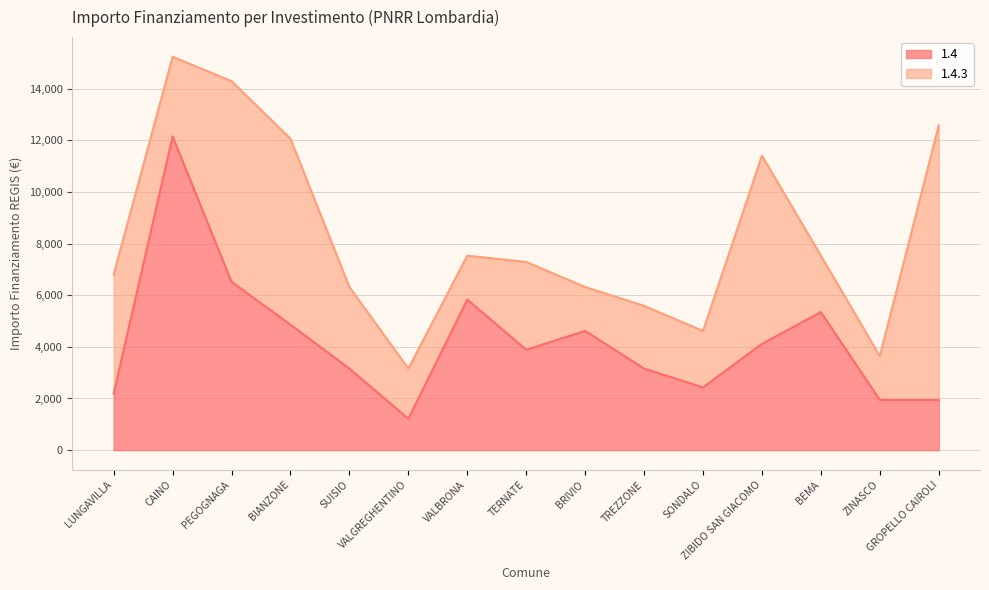

What is the maximum value for 1.4?

12150